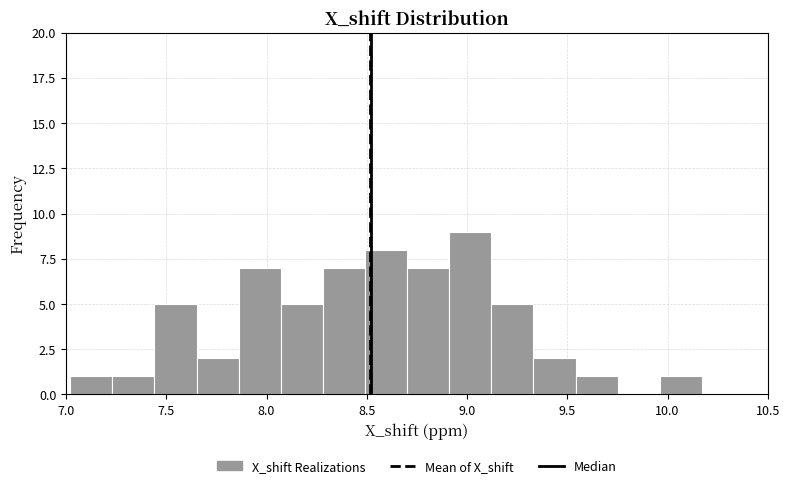

Over which range of the x-axis is the bar tallest?

8.90 to 9.10